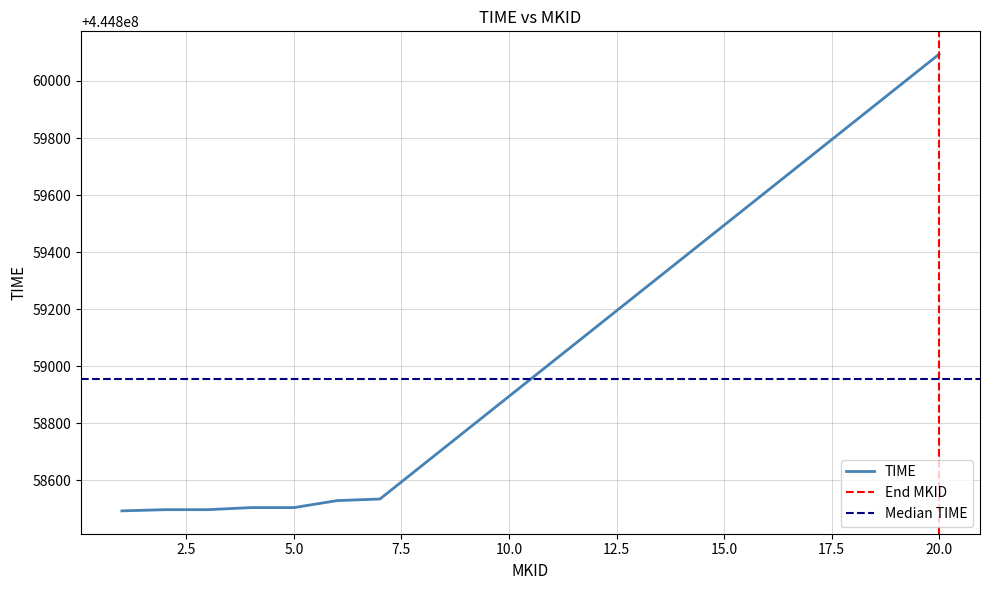

Does the chart have visible grid lines?

Yes